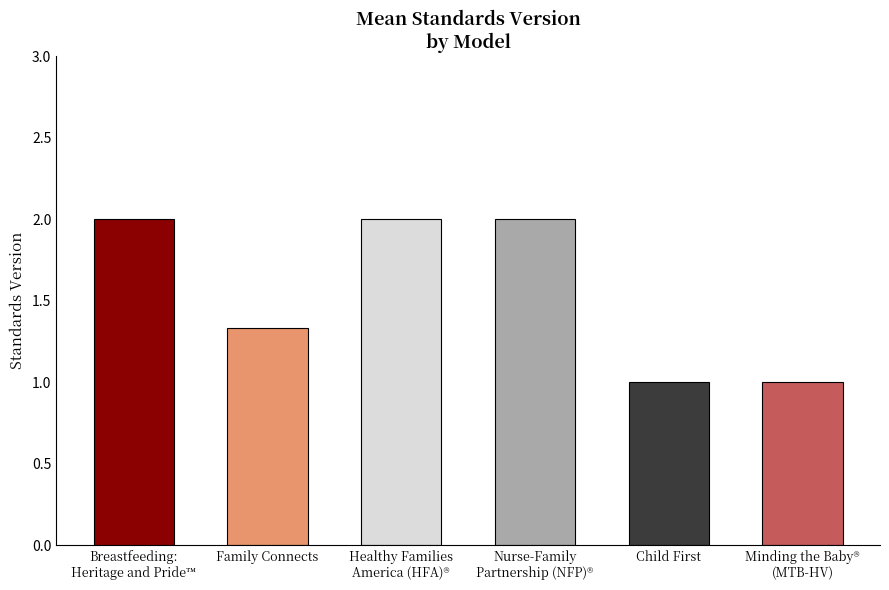

The value at Family Connects is 1.9. True or false?

False